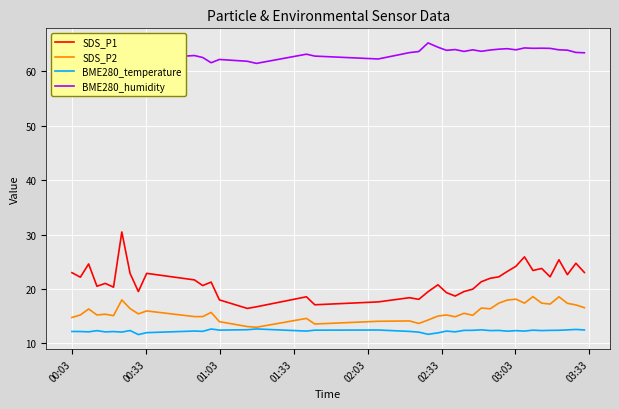

True or false: BME280_temperature and BME280_humidity intersect in this chart.

False